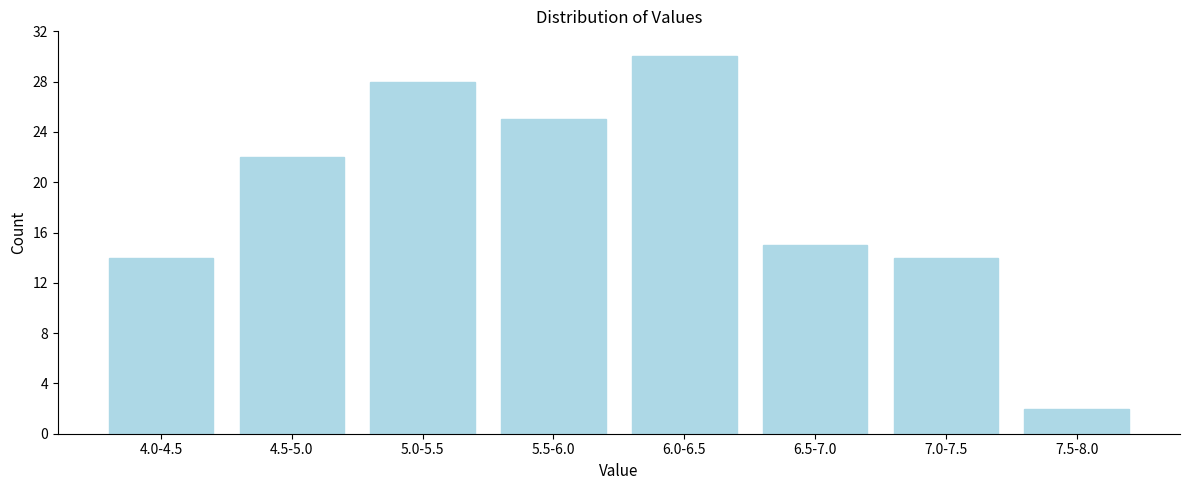

Reading left to right, list all the values displayed in this chart.

14	22	28	25	30	15	14	2